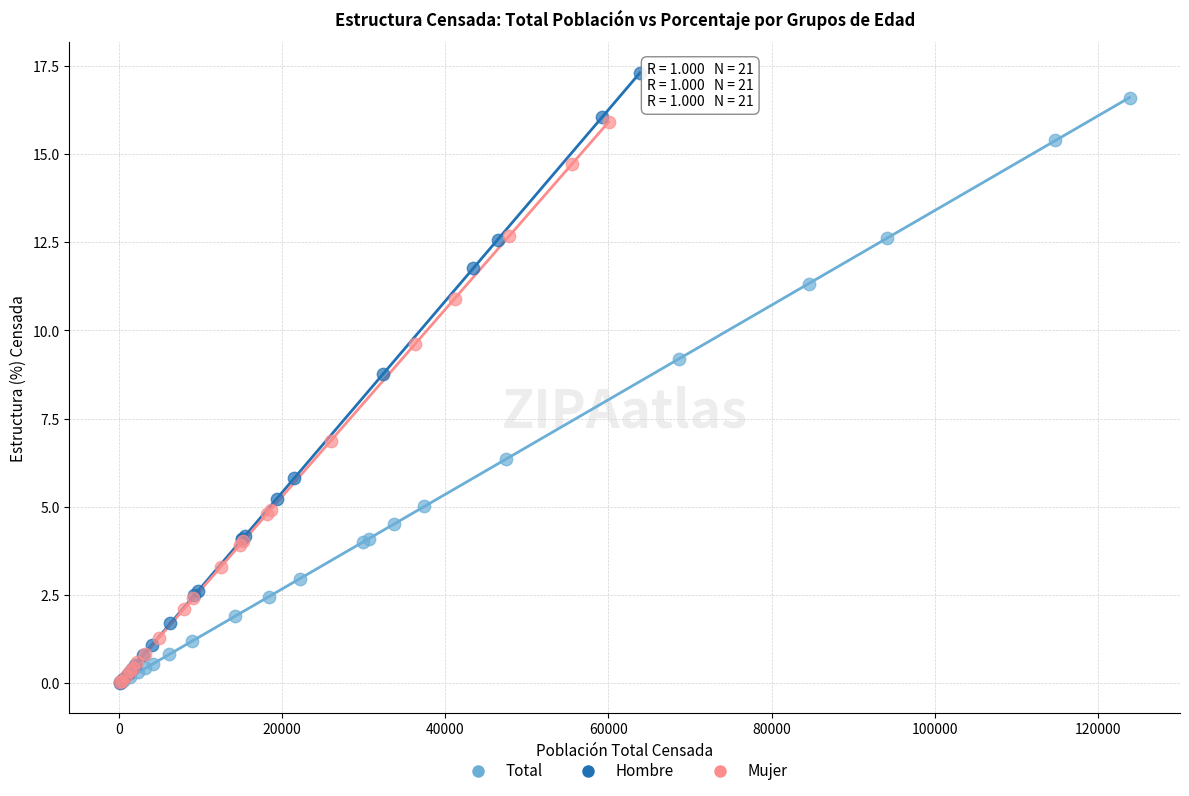

Which series has the widest spread of Y values?

Hombre